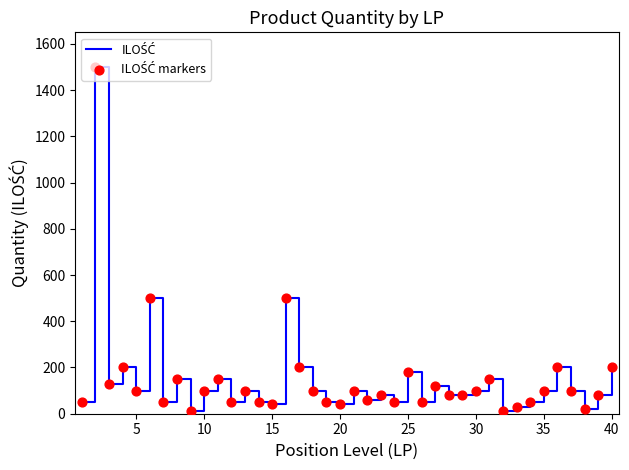

What is the greatest value displayed?

1500